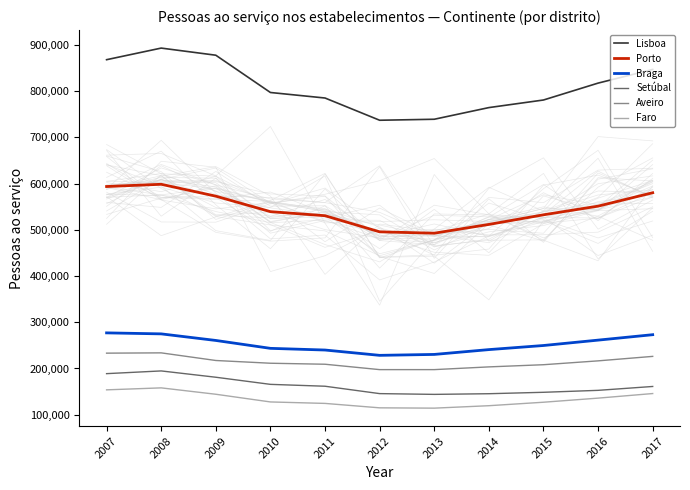

True or false: Setúbal and Lisboa intersect in this chart.

False